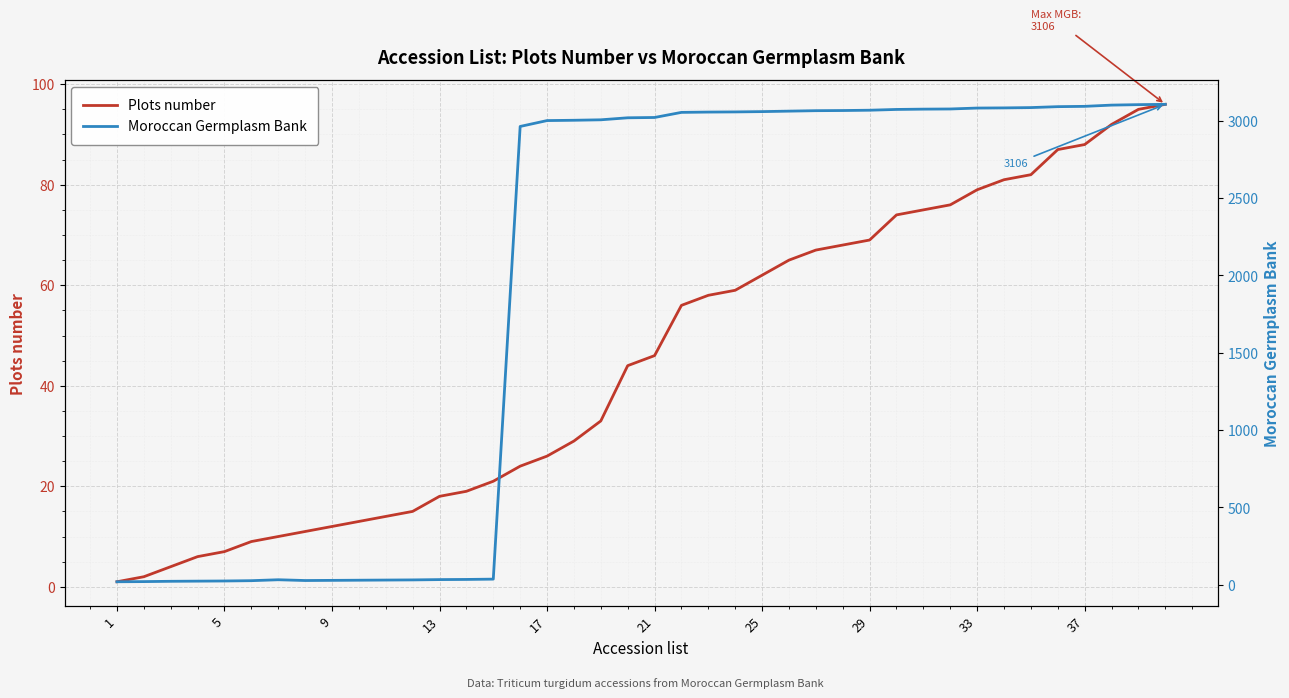

How many lines are shown in the chart?

2